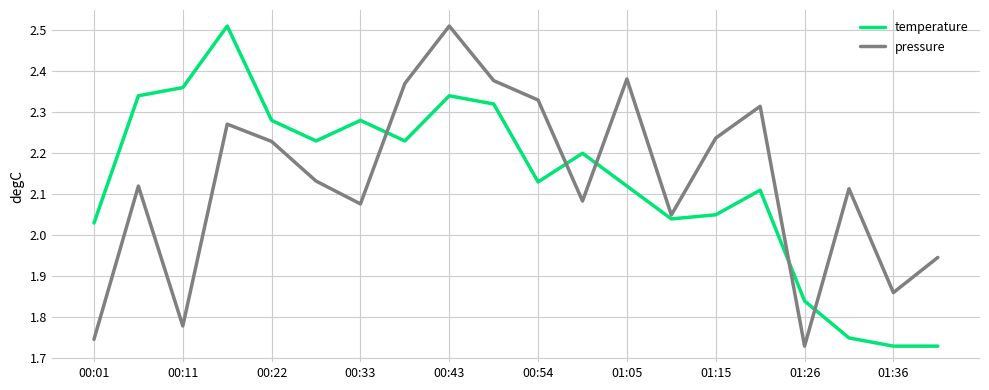

True or false: temperature and pressure cross at least once.

True